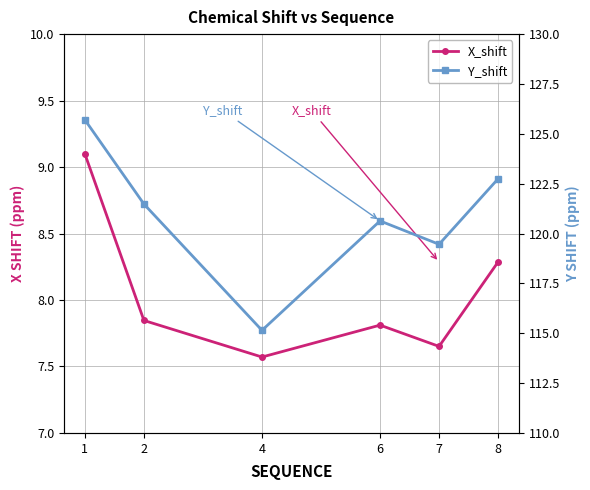

List the series in order of their peak value, lowest first.

X_shift, Y_shift